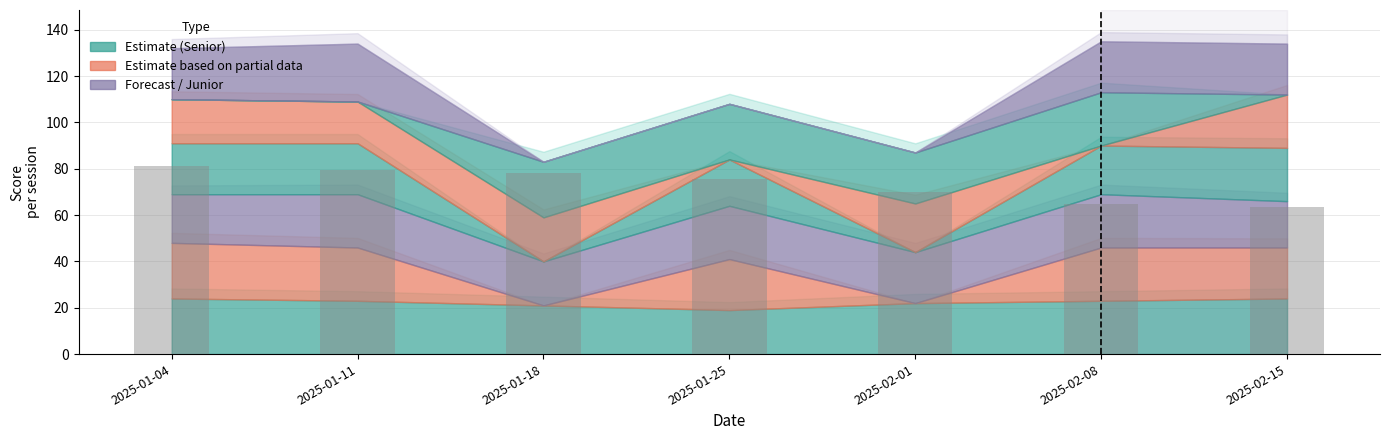

Where is the data nearest to the value 72?

2025-02-01